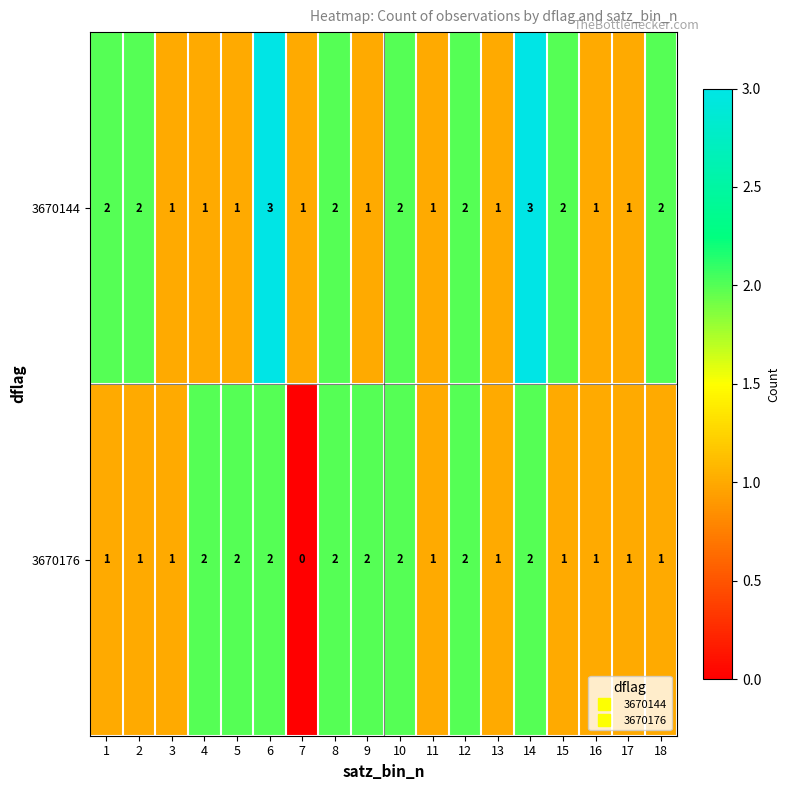

Which series has the largest total across all categories?

3670144